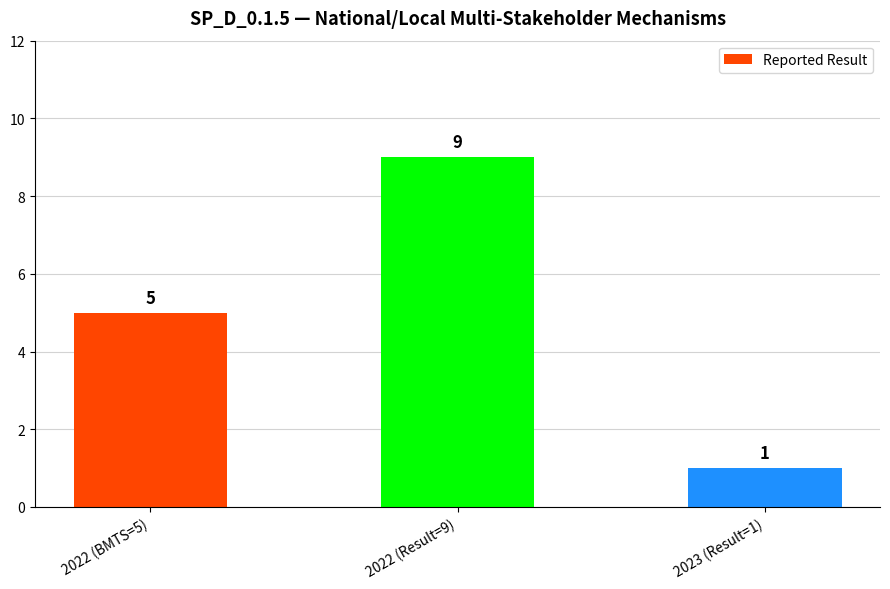

What is the value of the 3rd bar from the left?

1